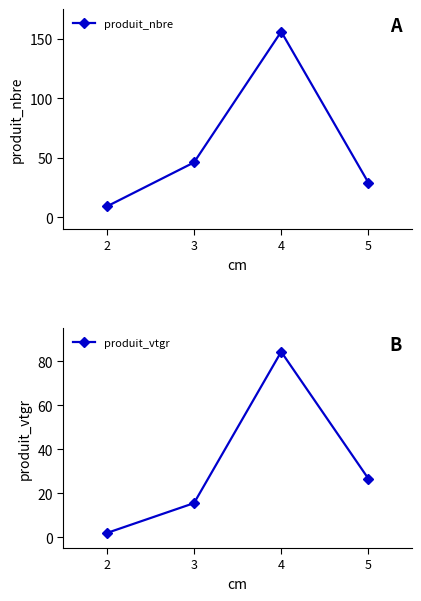

Count the number of categories in the chart.

4